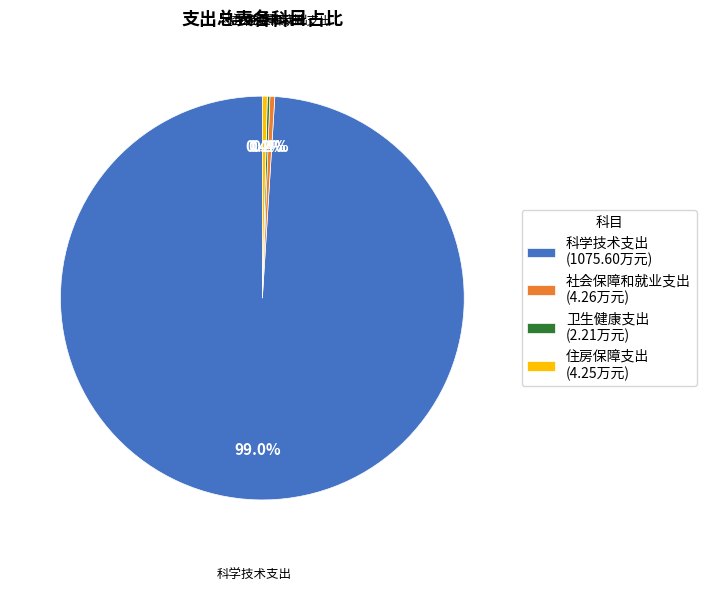

Which category has the biggest portion of the pie?

科学技术支出